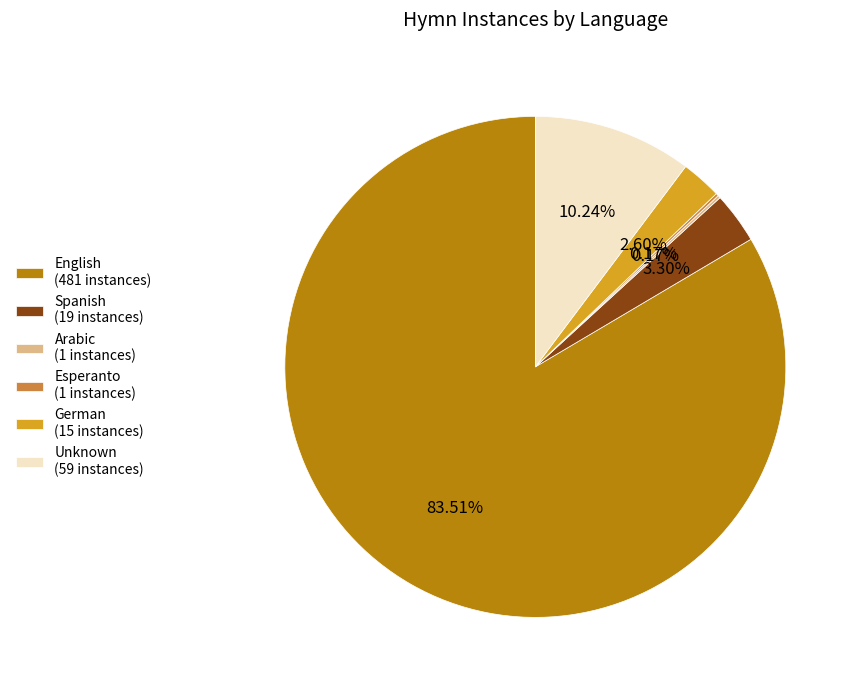

What is the ratio of the value at German (15 instances) to the value at Unknown (59 instances)?

0.3